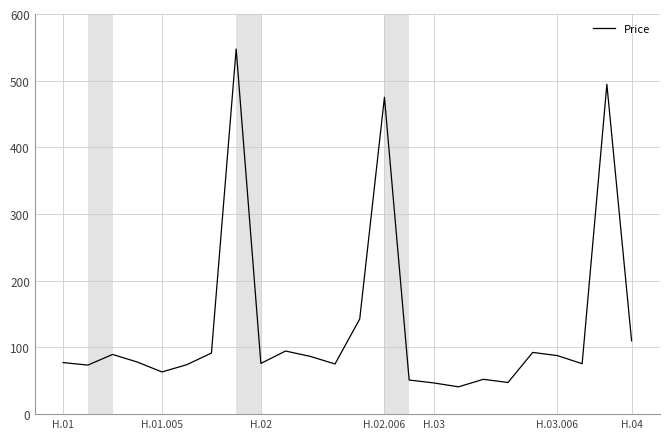

What is the smallest value displayed?

41.0